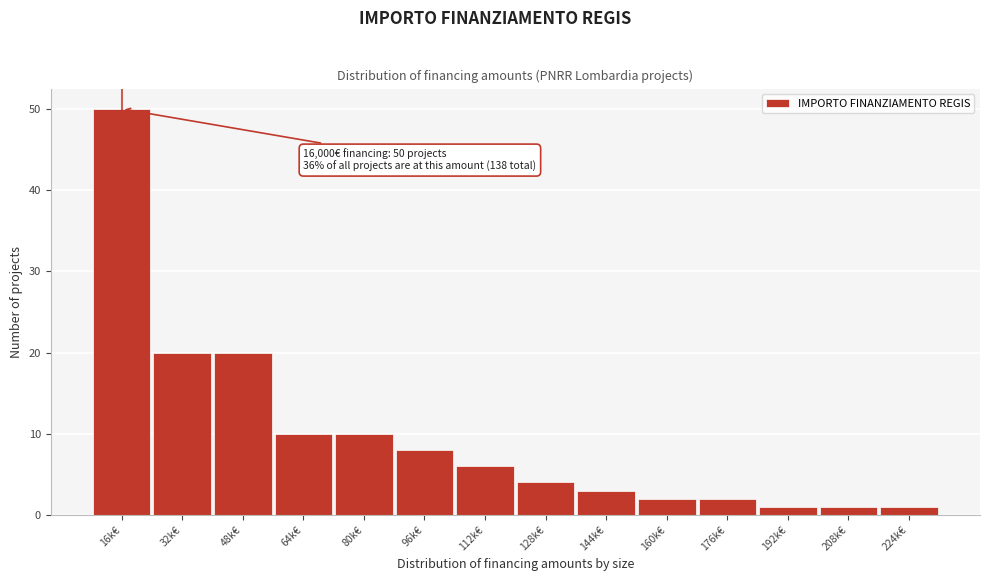

Reading right to left, transcribe all the data shown in this chart.

1	1	1	2	2	3	4	6	8	10	10	20	20	50